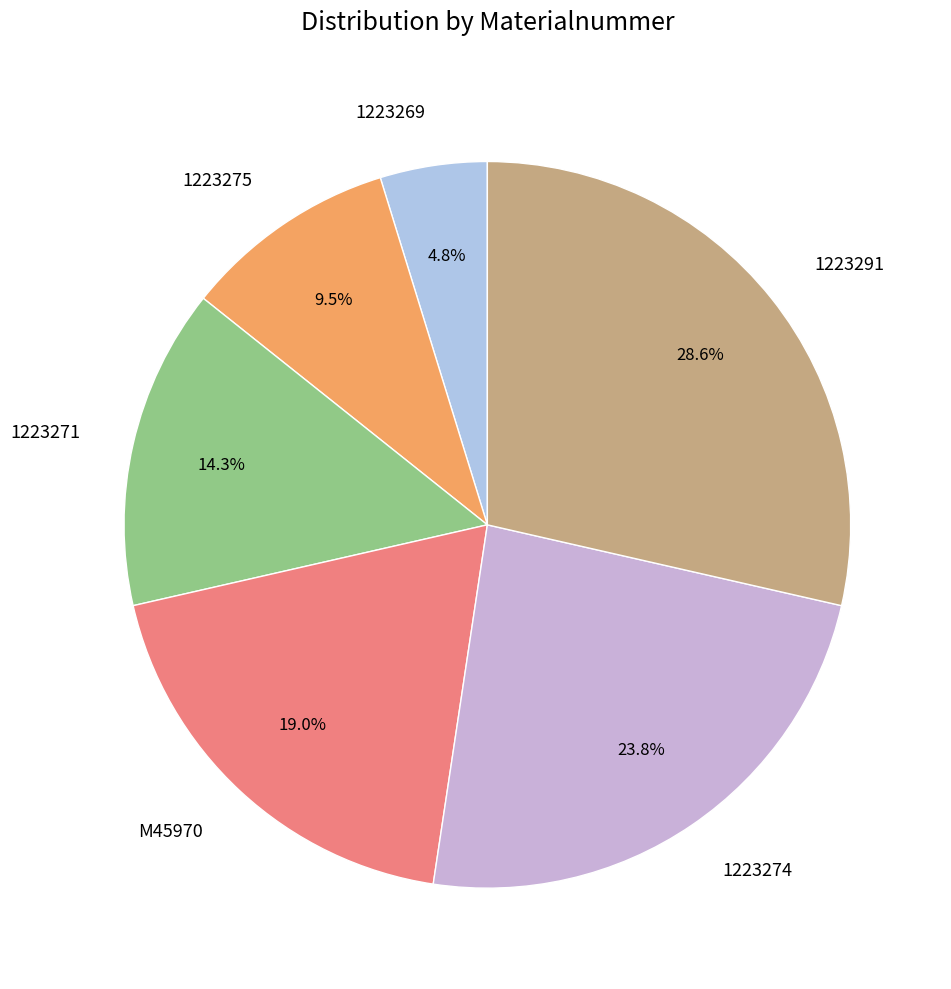

To the nearest percent, what is the difference between the 1223291 and 1223271 slice percentages?

14%